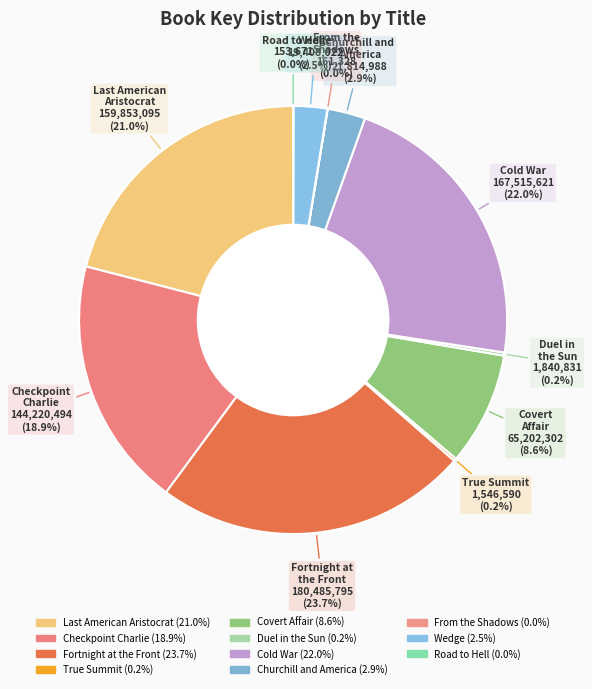

What is the total percentage of Wedge and Cold War?

24.5%